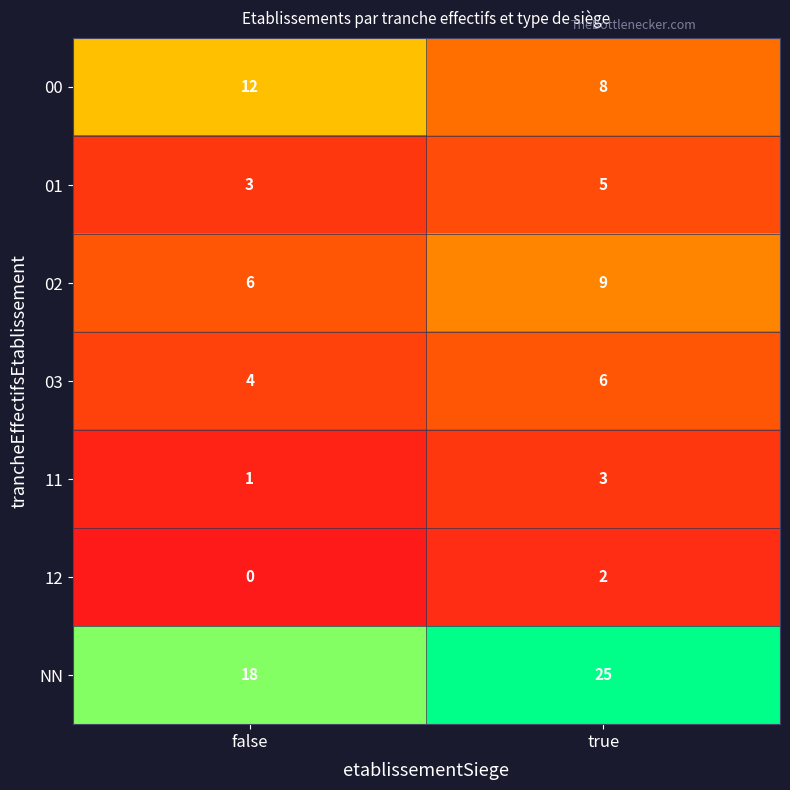

Reading left to right, list all the values displayed in this chart.

00: false=12	true=8
01: false=3	true=5
02: false=6	true=9
03: false=4	true=6
11: false=1	true=3
12: false=0	true=2
NN: false=18	true=25